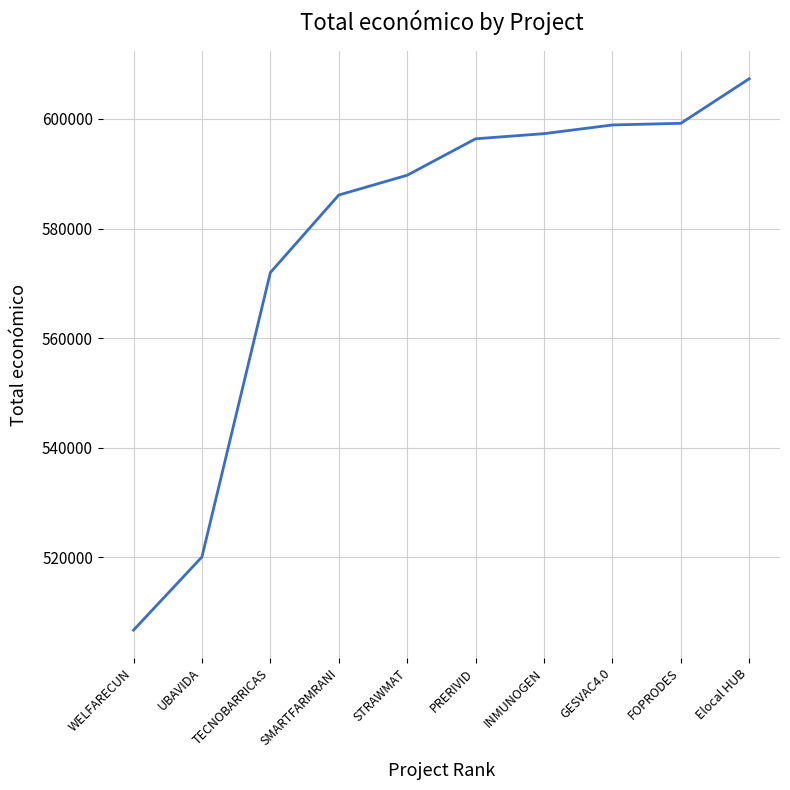

What is the sum of all values?

5773747